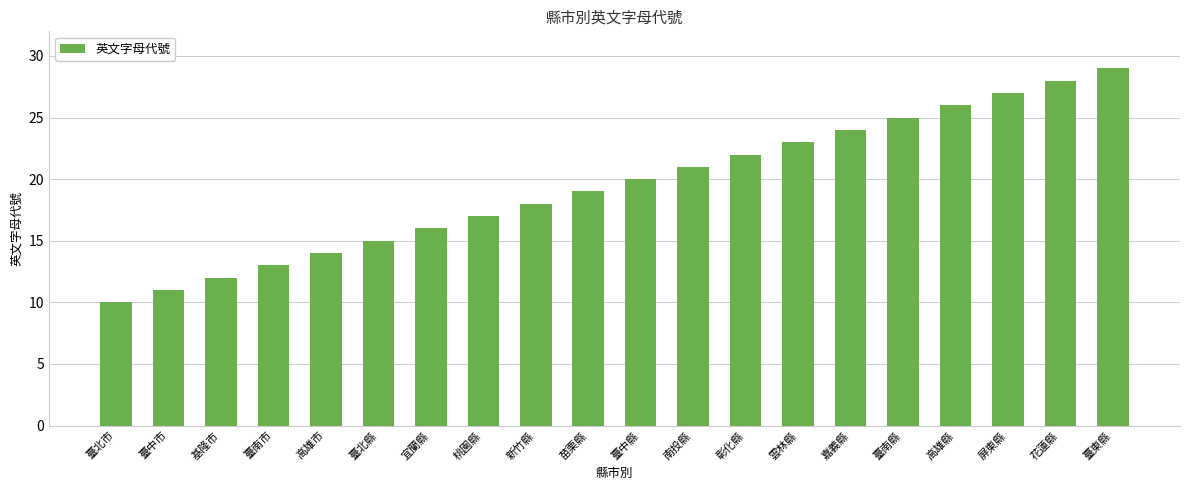

Which has a higher value, 臺南縣 or 雲林縣?

臺南縣